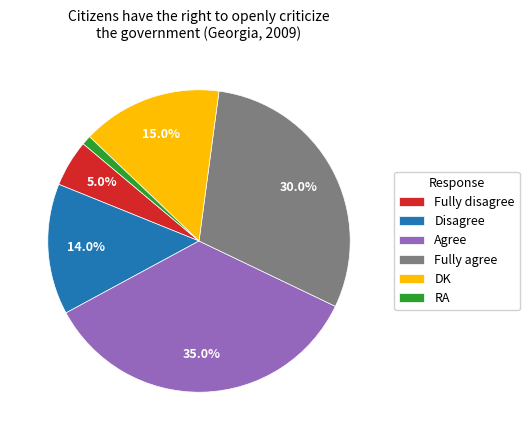

To the nearest percent, what is the difference between the RA and Fully disagree slice percentages?

4%